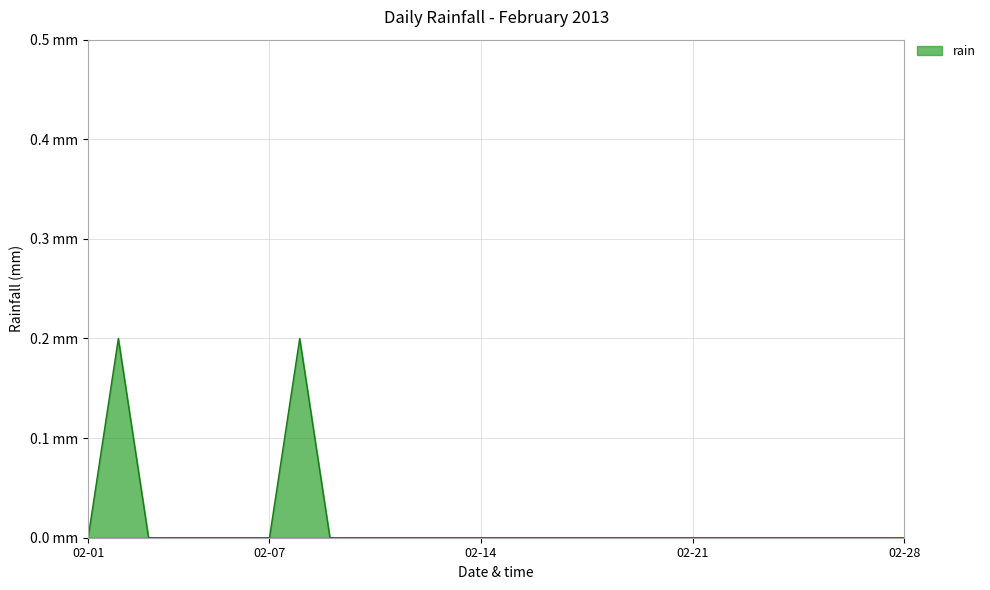

Reading left to right, what are all the values shown in this chart?

0.0	0.2	0.0	0.0	0.0	0.0	0.0	0.2	0.0	0.0	0.0	0.0	0.0	0.0	0.0	0.0	0.0	0.0	0.0	0.0	0.0	0.0	0.0	0.0	0.0	0.0	0.0	0.0